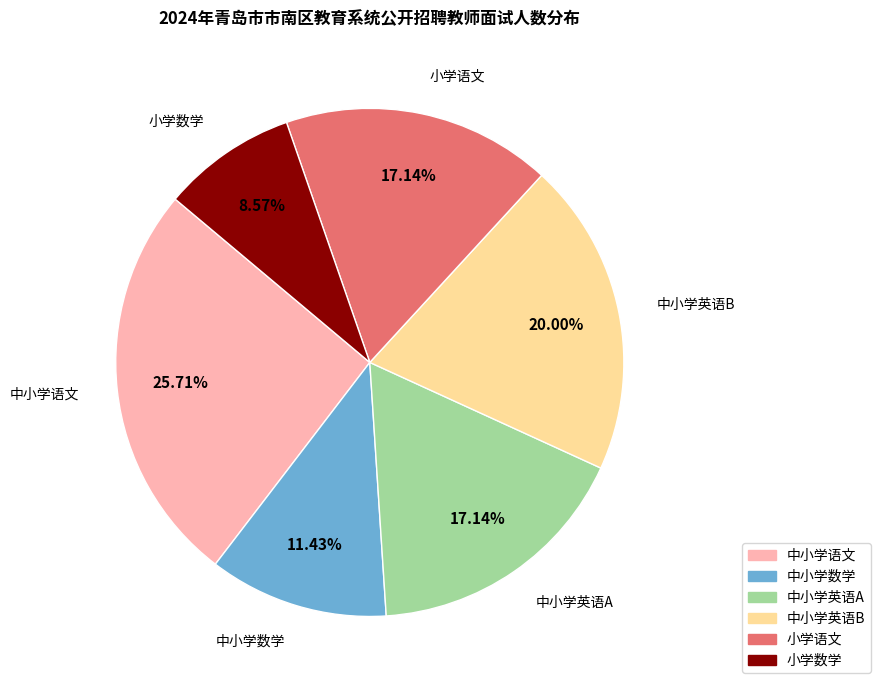

Which slice is the largest?

中小学语文